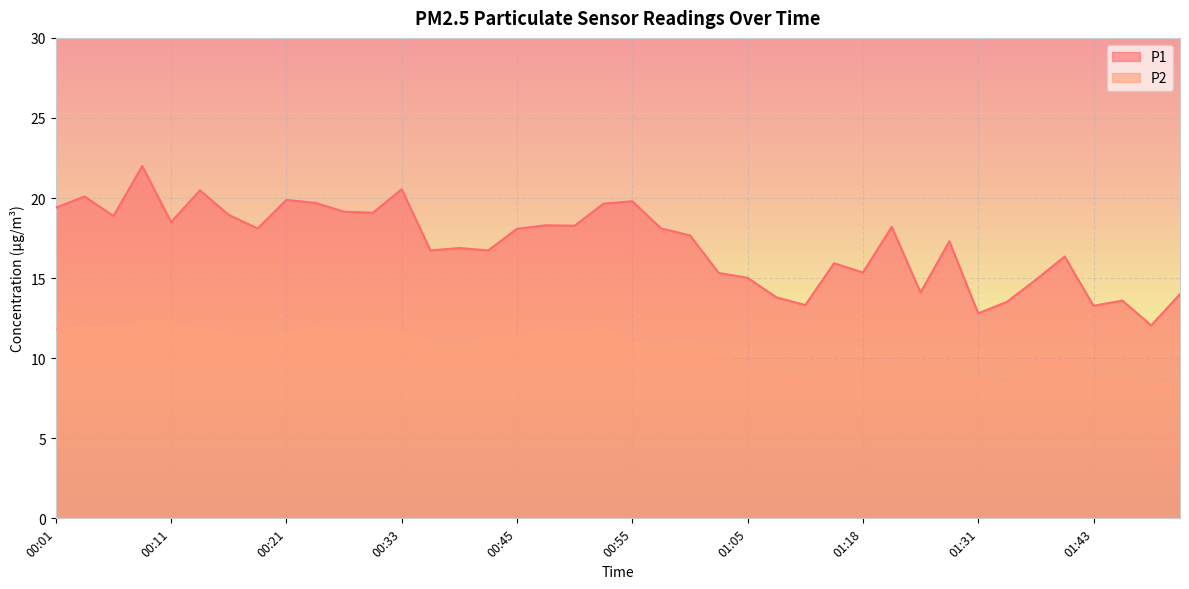

True or false: P1 and P2 intersect in this chart.

False